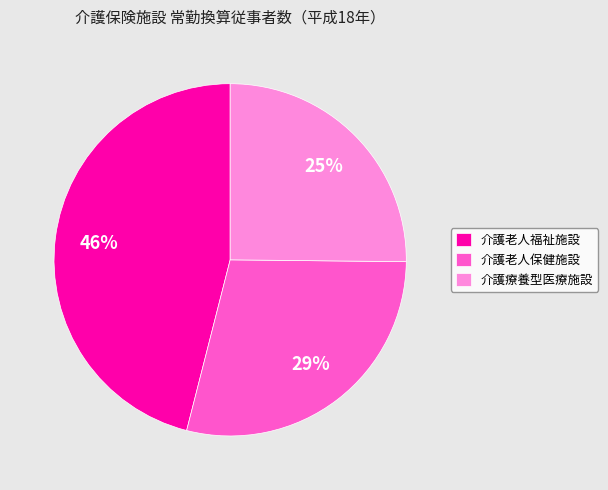

What is the largest slice in the pie chart?

介護老人福祉施設